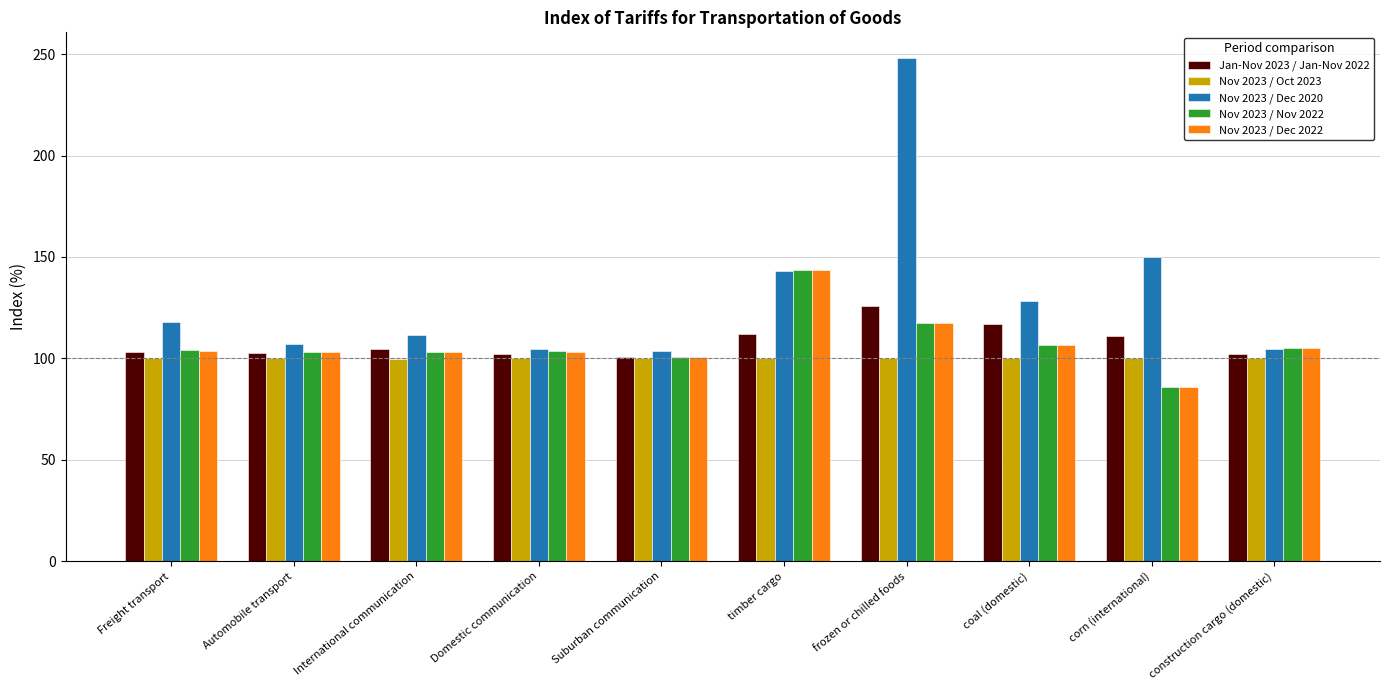

How many bars are there in total?

50